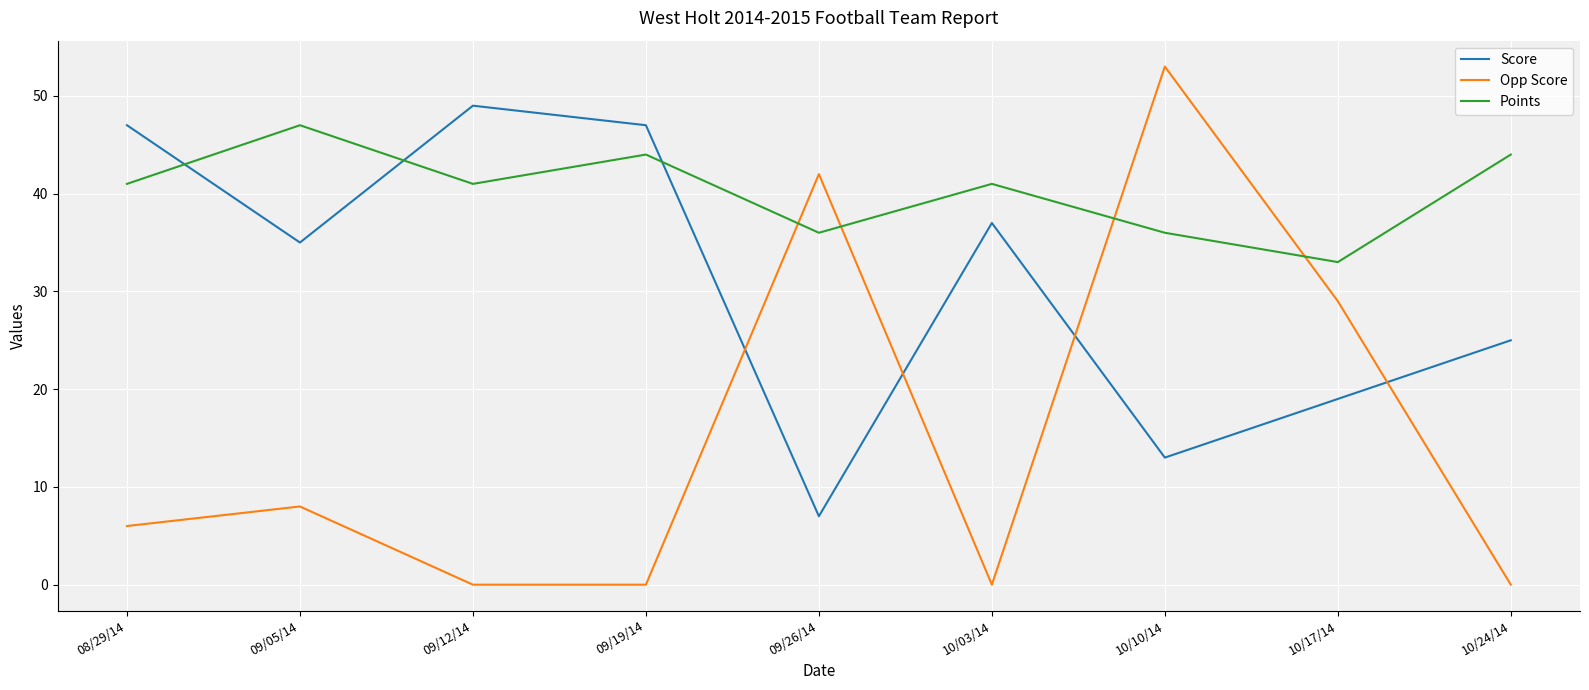

Which series has the largest range (max minus min)?

Opp Score